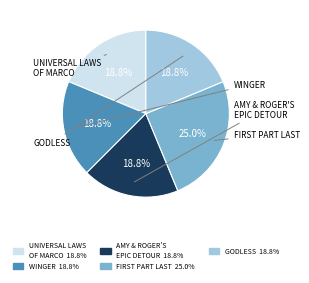

Is there a majority slice in this chart?

No